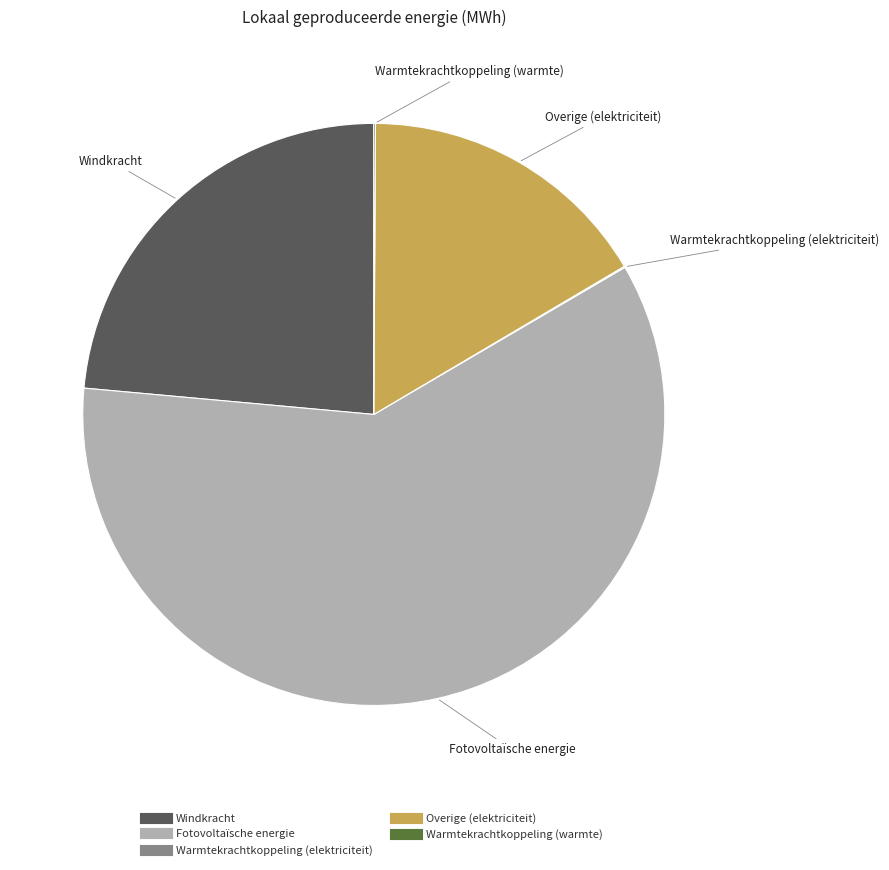

What is the largest slice in the pie chart?

Fotovoltaïsche energie